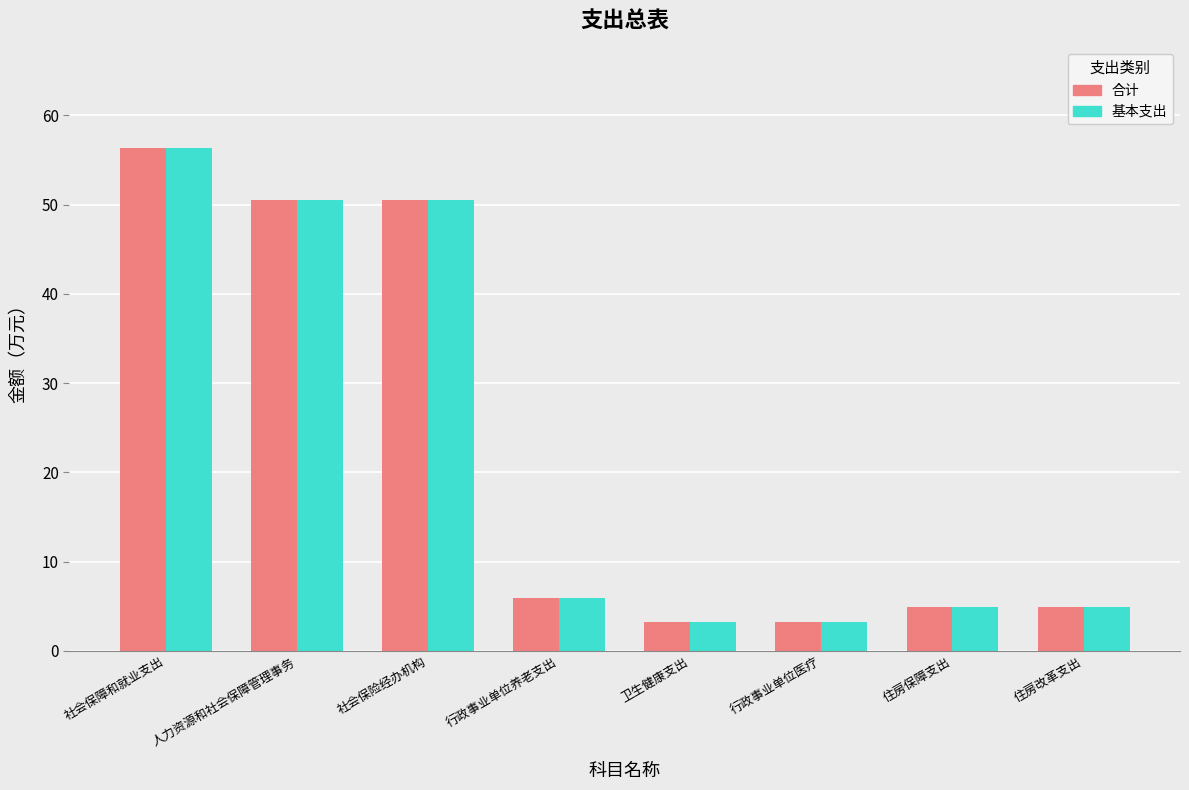

How many bars are there in total?

16